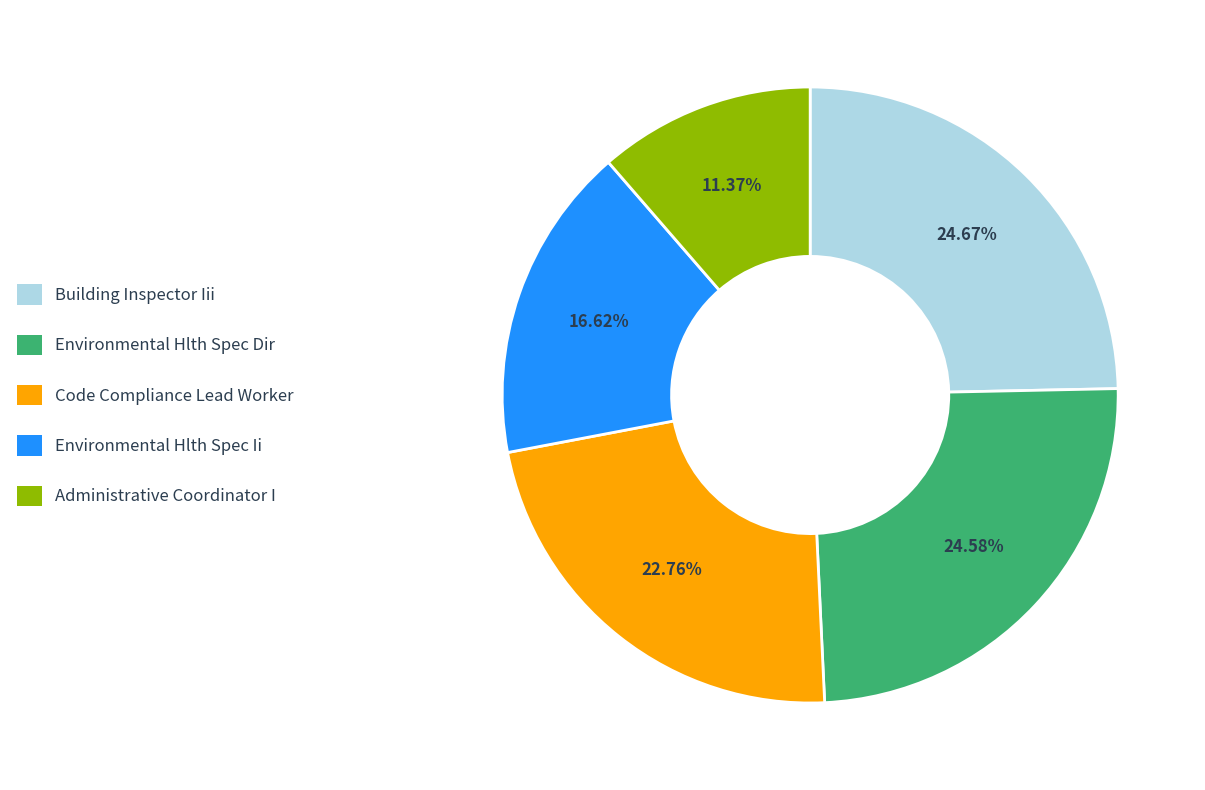

Approximately how many times larger is the value at Environmental Hlth Spec Dir compared to Code Compliance Lead Worker?

1.1